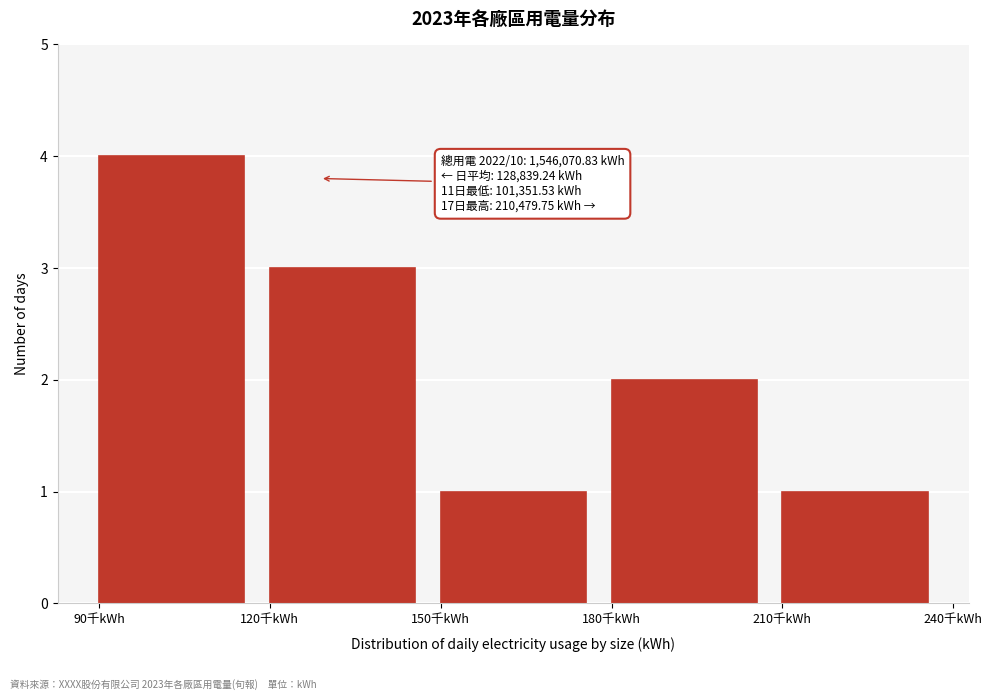

Reading right to left, list all the values displayed in this chart.

210千kWh=1	180千kWh=2	150千kWh=1	120千kWh=3	90千kWh=4